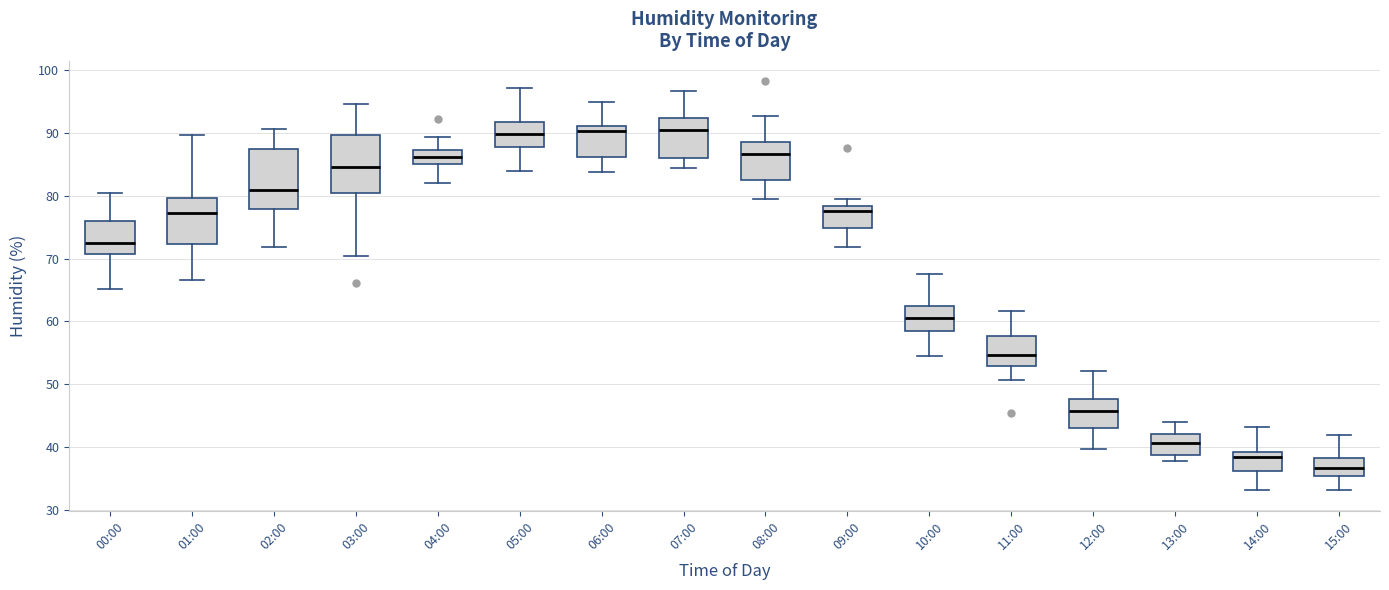

Reading left to right, read every box against the y-axis: the position of its median line, the range the box covers, and the ends of its whiskers. The values are not printed on the chart, so give them approximately, as read against the axis.

00:00: median 72, box 71 to 76, whiskers 65 to 80
01:00: median 77, box 72 to 80, whiskers 67 to 90
02:00: median 81, box 78 to 87, whiskers 72 to 91
03:00: median 85, box 80 to 90, whiskers 70 to 95
04:00: median 86, box 85 to 87, whiskers 82 to 89
05:00: median 90, box 88 to 92, whiskers 84 to 97
06:00: median 90, box 86 to 91, whiskers 84 to 95
07:00: median 90, box 86 to 92, whiskers 84 to 97
08:00: median 87, box 82 to 88, whiskers 80 to 93
09:00: median 78 (just below the box's upper edge), box 75 to 78, whiskers 72 to 79
10:00: median 60, box 58 to 63, whiskers 55 to 68
11:00: median 55, box 53 to 58, whiskers 51 to 62
12:00: median 46, box 43 to 48, whiskers 40 to 52
13:00: median 41, box 39 to 42, whiskers 38 to 44
14:00: median 38, box 36 to 39, whiskers 33 to 43
15:00: median 37, box 35 to 38, whiskers 33 to 42